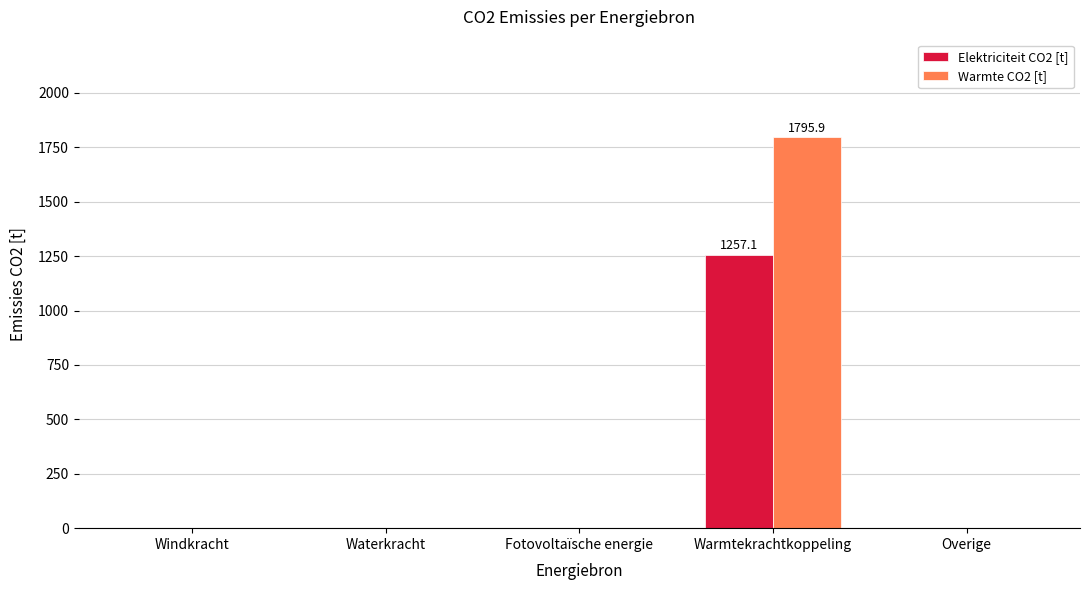

The value of Warmte CO2 [t] at Warmtekrachtkoppeling is 2755.9. True or false?

False